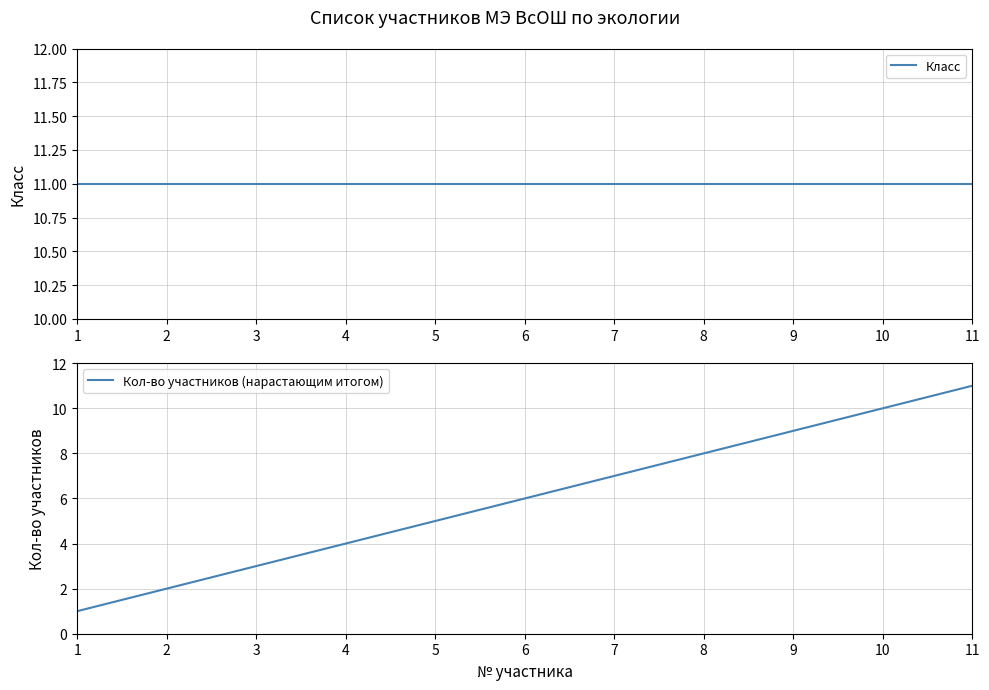

What is the difference between the second highest and second lowest values in the Кол-во участников (нарастающим итогом) series?

8